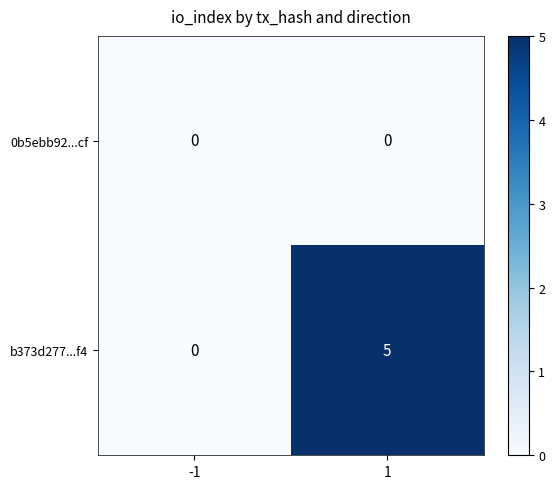

What is the total value across all series at 1?

5